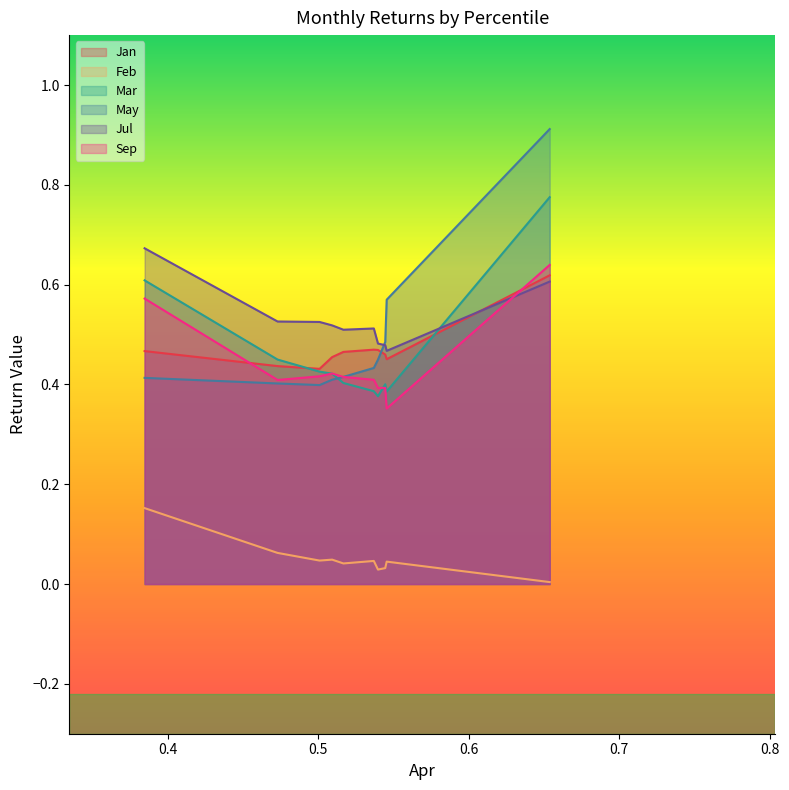

Which series has the largest range (max minus min)?

May